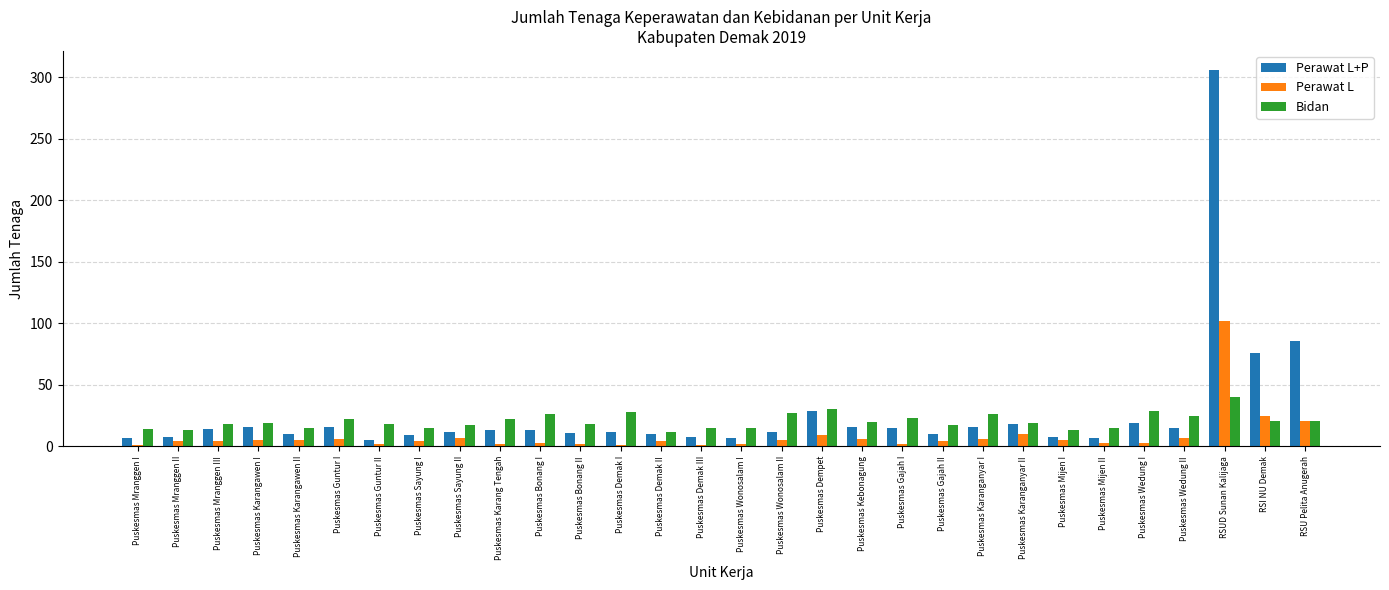

At which category is the sum across all series the highest?

RSUD Sunan Kalijaga